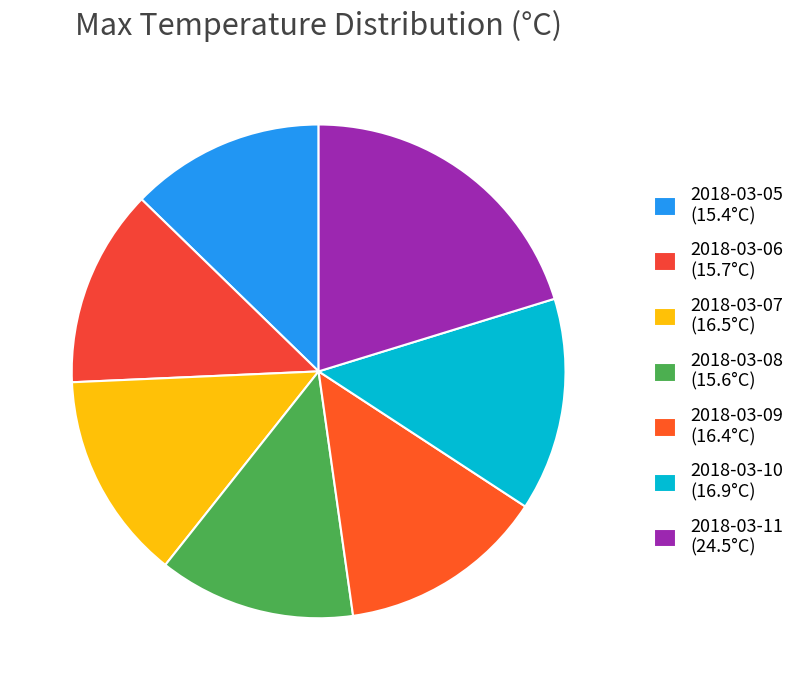

To the nearest percent, what is the average slice percentage?

14%